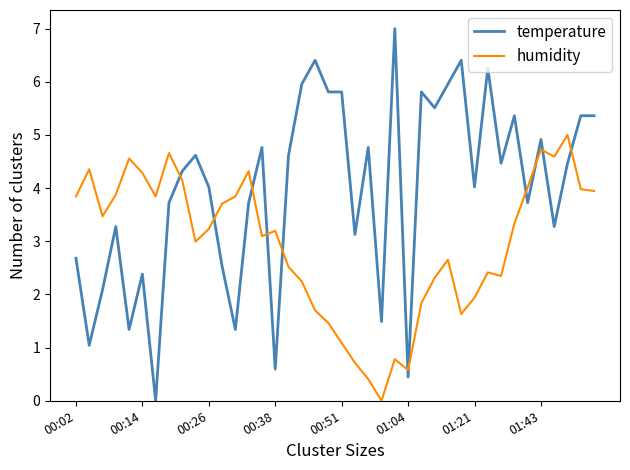

What is the maximum value shown in the chart?

7.0